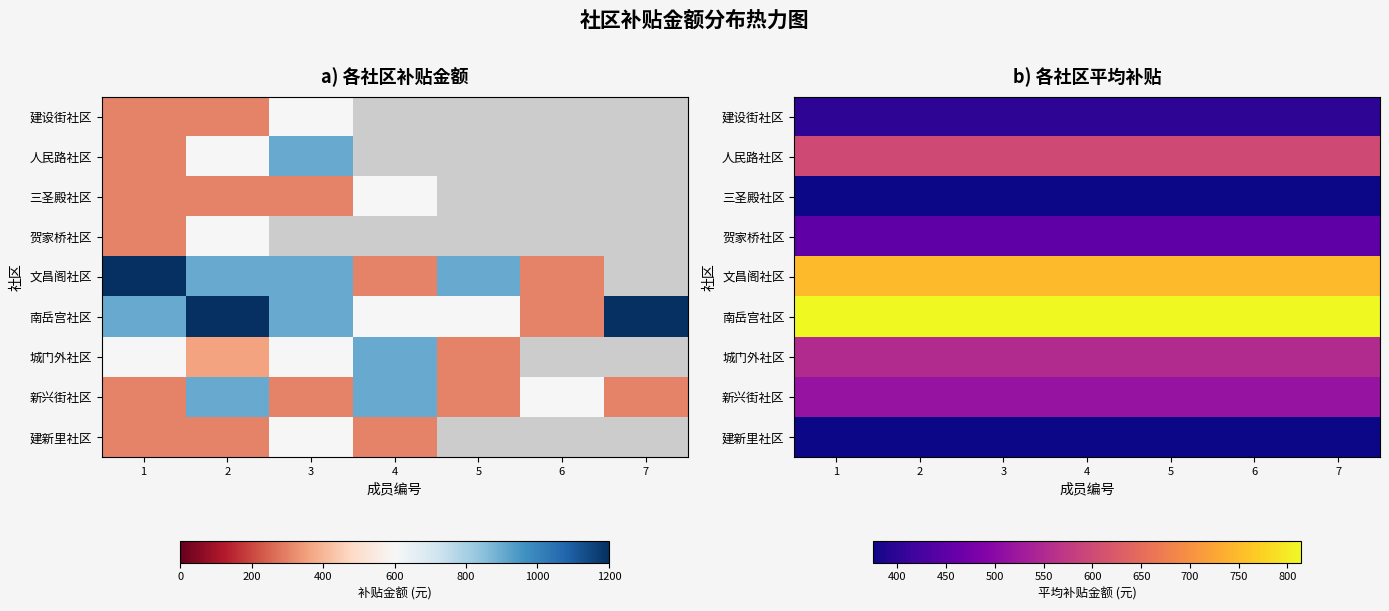

The 文昌阁社区 series shows 190.2 at 4. True or false?

False